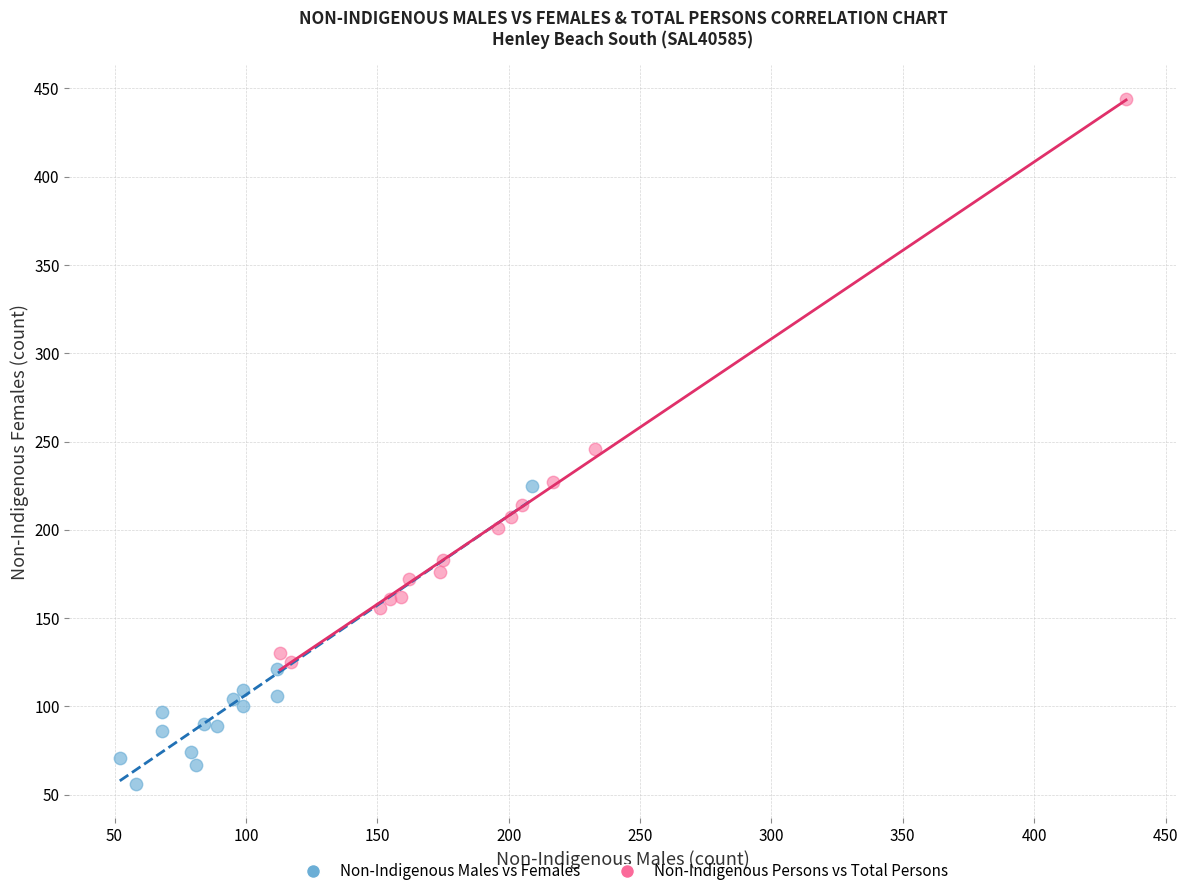

Which series reaches the minimum Y coordinate?

Non-Indigenous Males vs Females